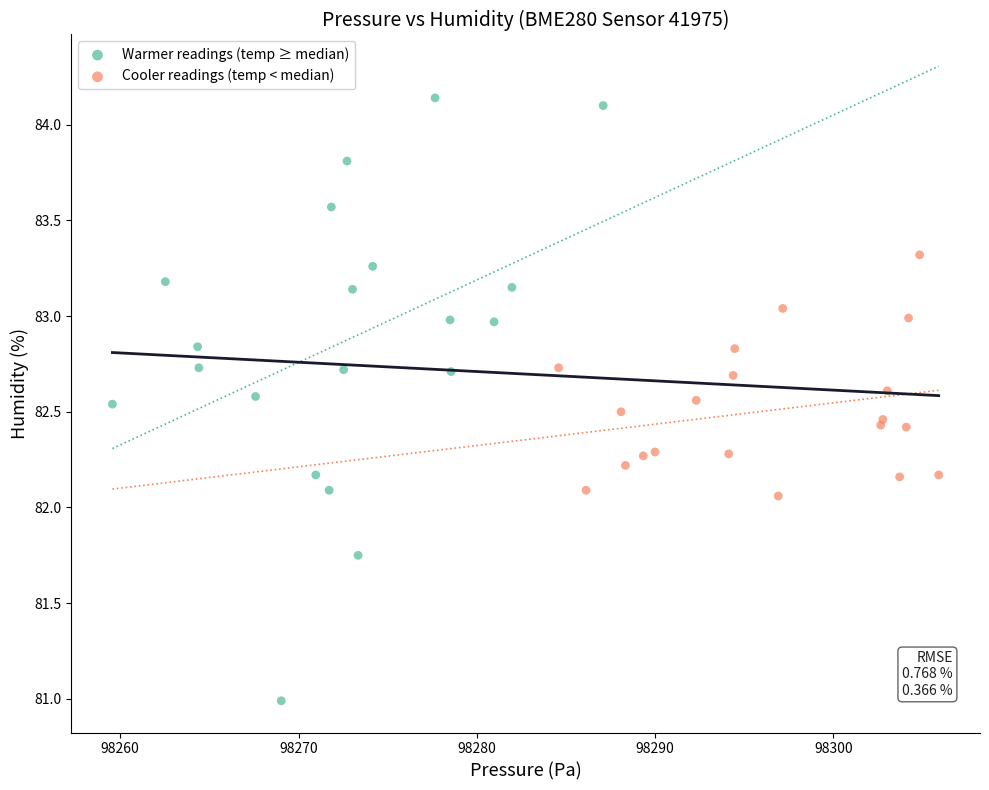

Which series contains the highest Y value?

Warmer readings (temp ≥ median)